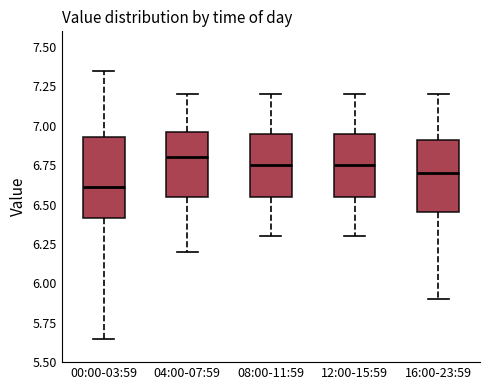

Reading left to right, read every box against the y-axis: the position of its median line, the range the box covers, and the ends of its whiskers. The values are not printed on the chart, so give them approximately, as read against the axis.

00:00-03:59: median 6.60, box 6.40 to 6.95, whiskers 5.65 to 7.35
04:00-07:59: median 6.80, box 6.55 to 6.95, whiskers 6.20 to 7.20
08:00-11:59: median 6.75, box 6.55 to 6.95, whiskers 6.30 to 7.20
12:00-15:59: median 6.75, box 6.55 to 6.95, whiskers 6.30 to 7.20
16:00-23:59: median 6.70, box 6.45 to 6.90, whiskers 5.90 to 7.20